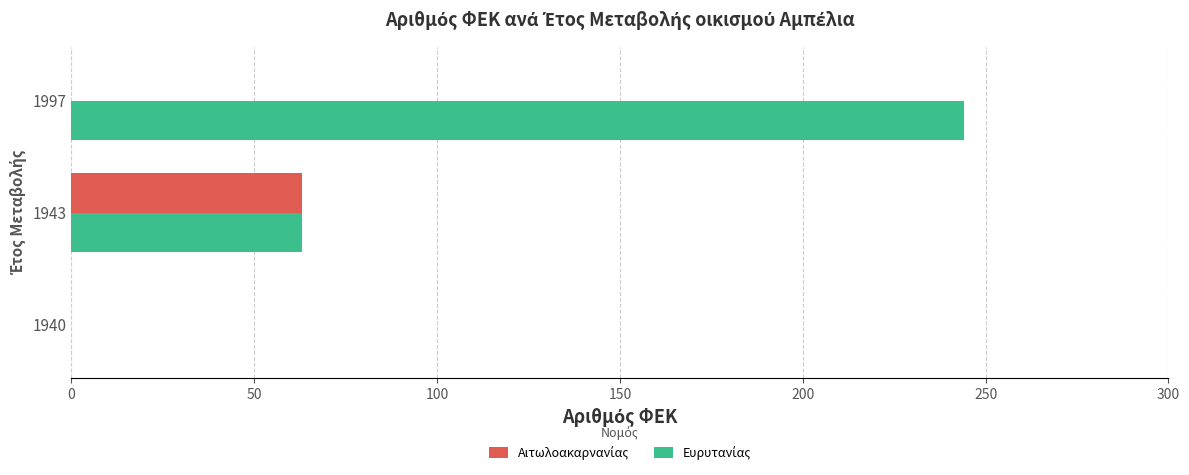

At which category does the chart reach its peak across all series?

1997